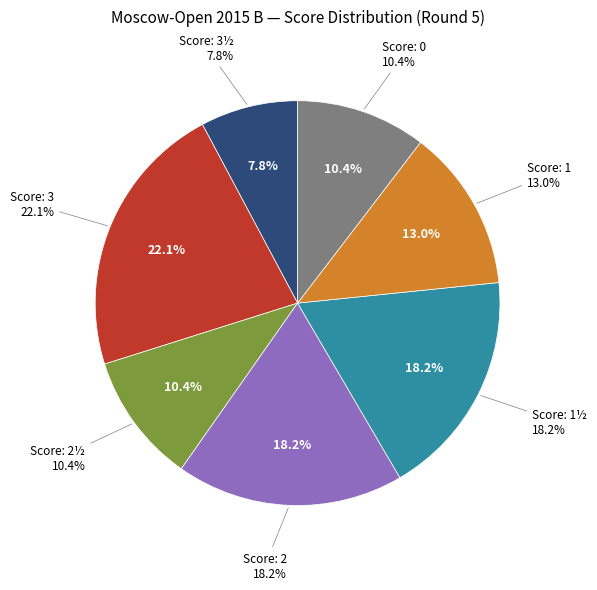

What percentage is the 0 slice, to the nearest percent?

10%